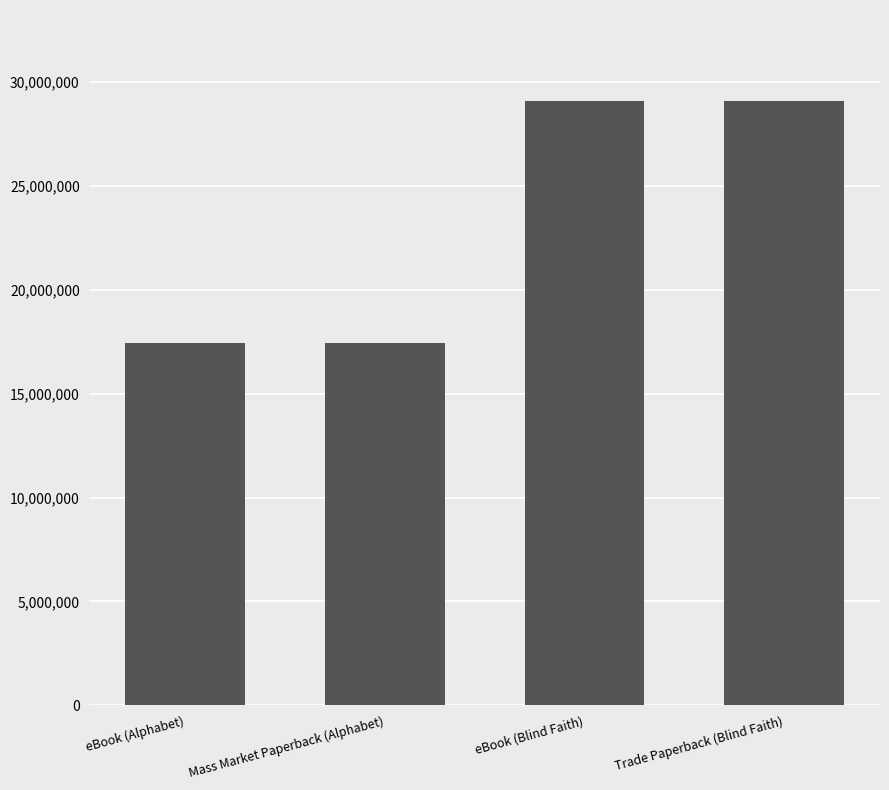

Count the number of data series in this chart.

1